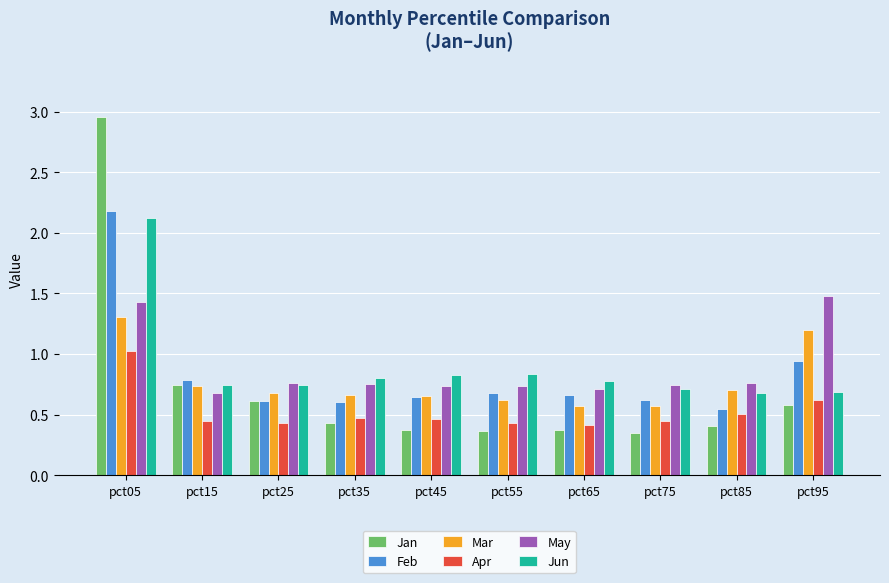

What are all the series names shown in the legend?

Jan, Feb, Mar, Apr, May, Jun